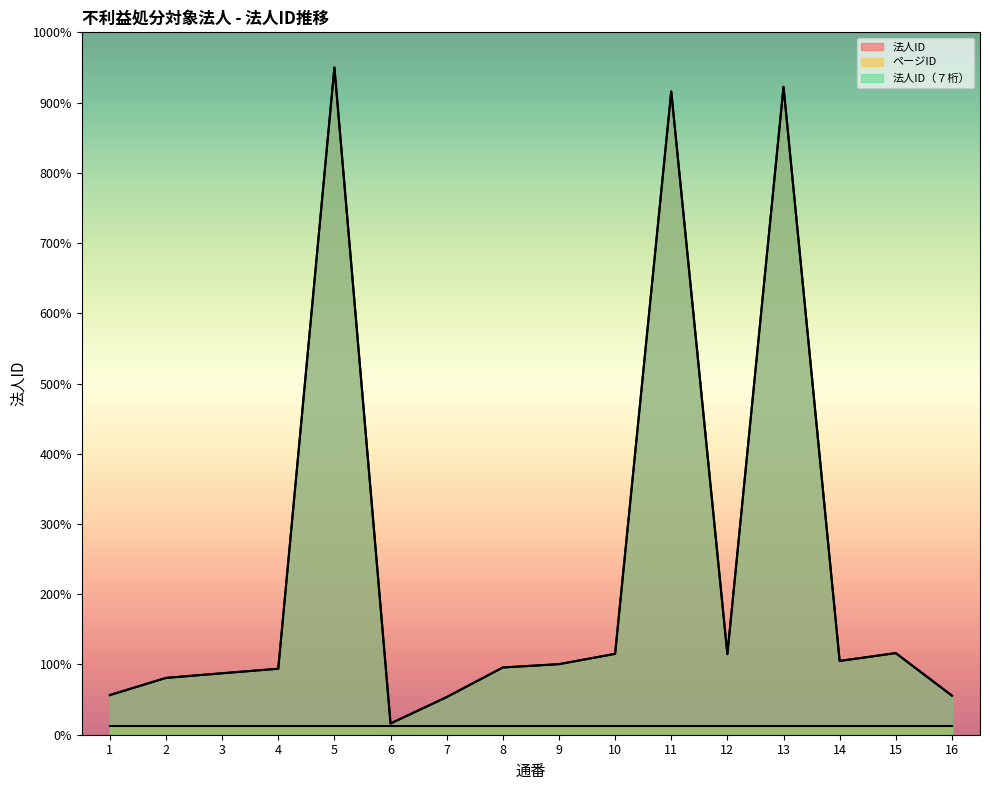

In 法人ID（７桁）, how many points are lower than both neighbors (excluding endpoints)?

3